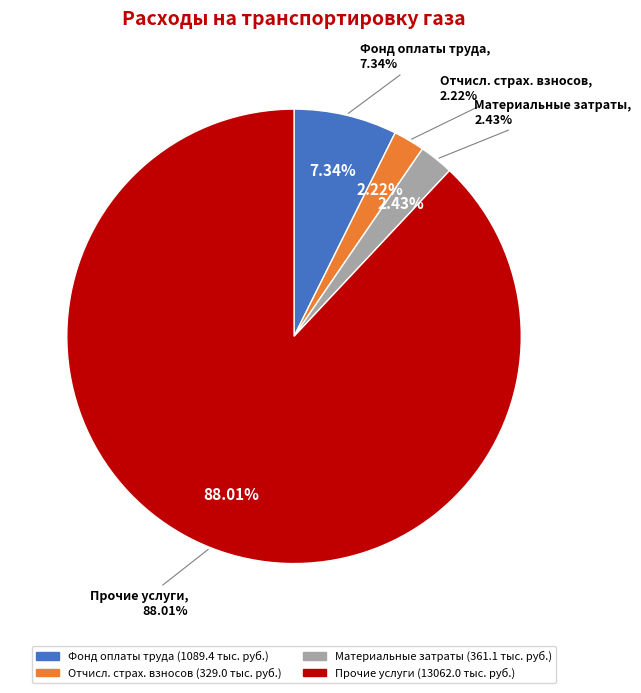

Which has a higher value, Фонд оплаты труда or Прочие услуги?

Прочие услуги